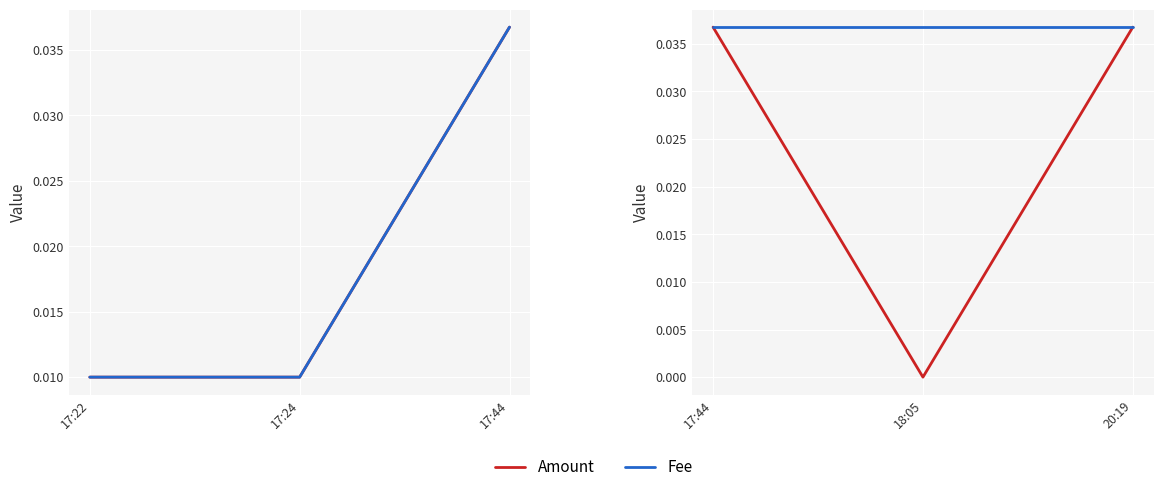

Which series has the widest spread of values?

Amount